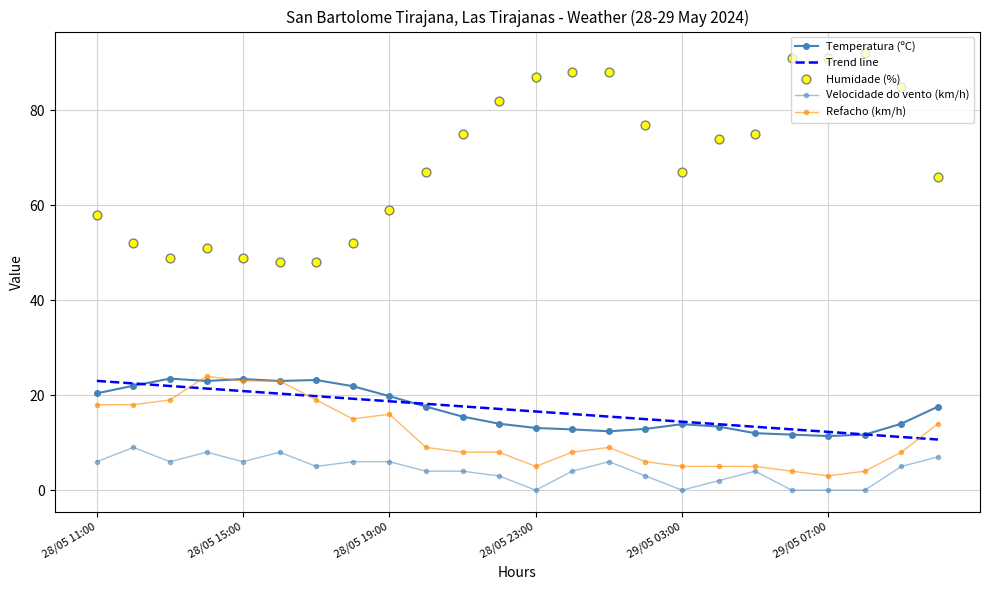

Which series has the largest total across all categories?

Humidade (%)